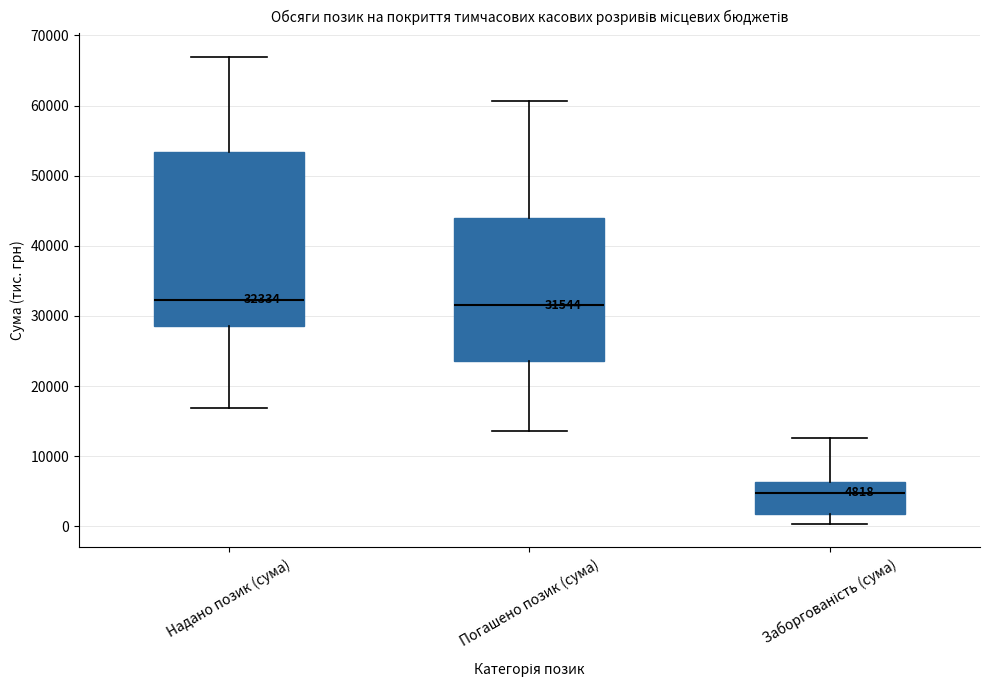

Which box is the tallest, from its lower edge to its upper edge?

Надано позик (сума)